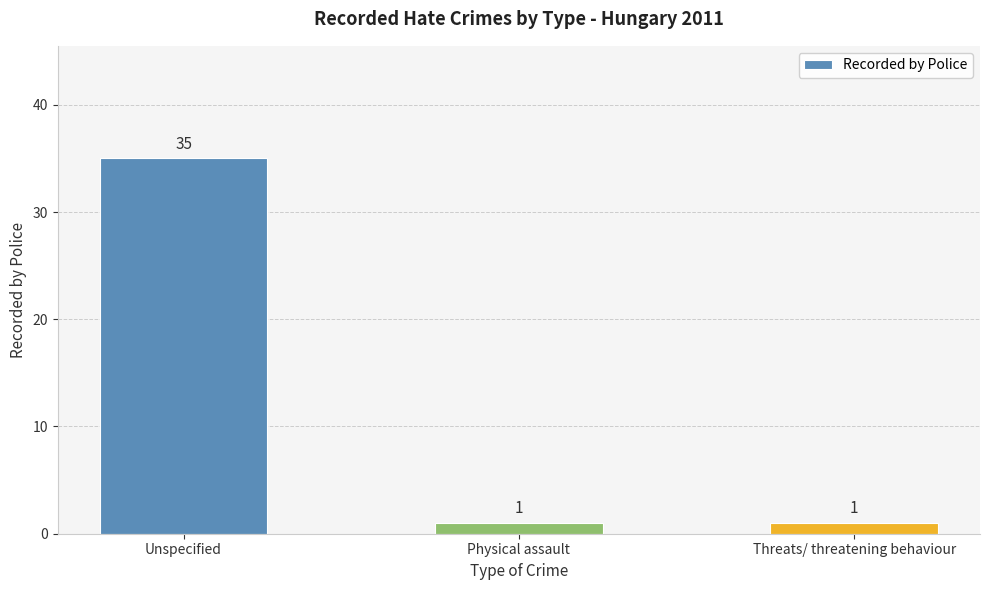

The value at Unspecified is 14. True or false?

False